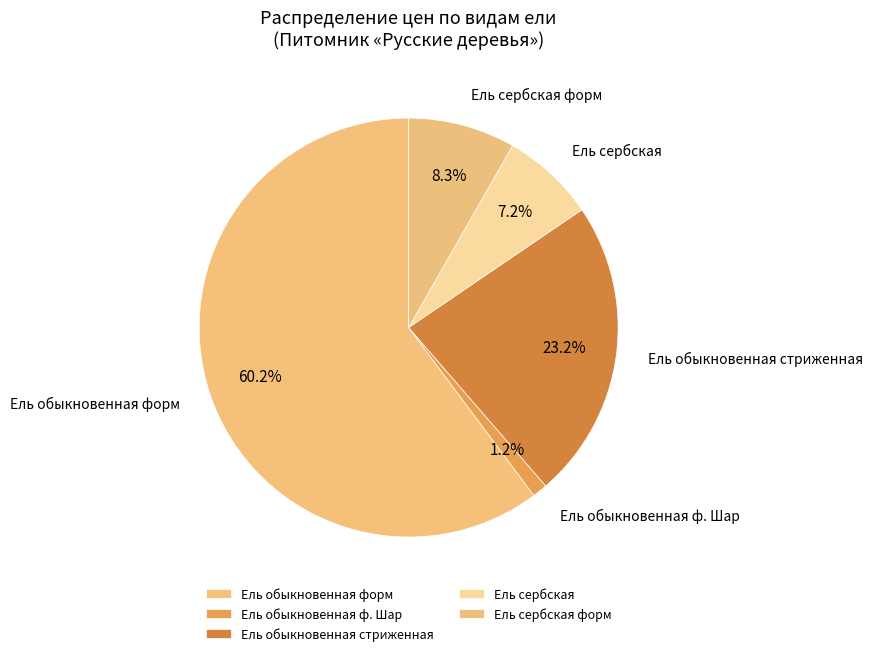

Which has a higher value, Ель обыкновенная стриженная or Ель сербская?

Ель обыкновенная стриженная